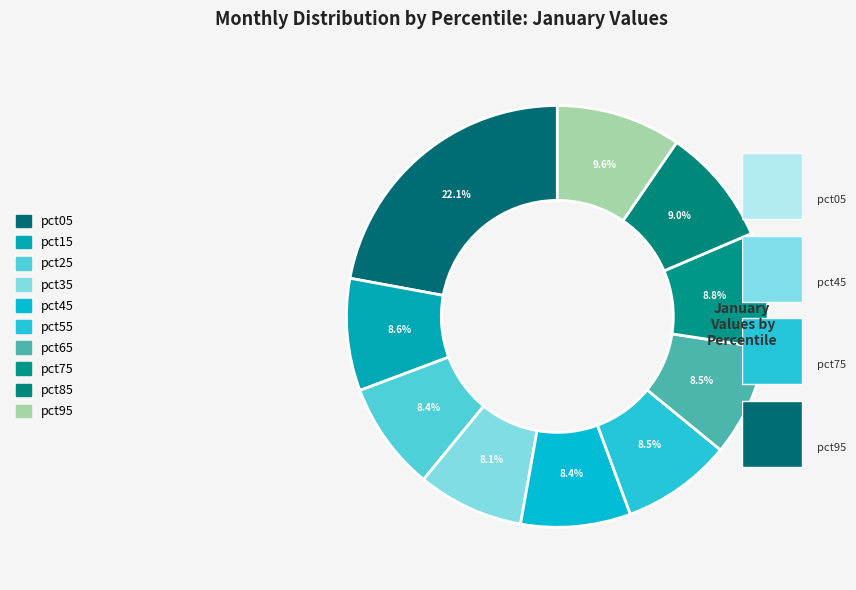

To the nearest percent, what portion does pct55 represent?

8%